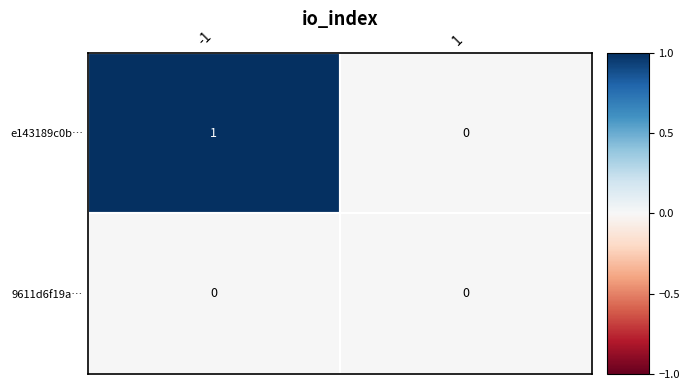

True or false: 9611d6f19a… has a value of 0 at -1.

True